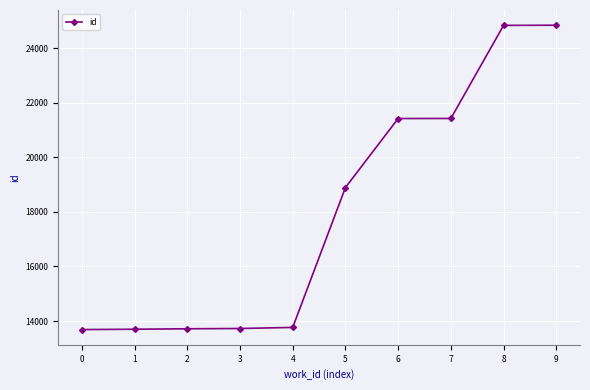

What is the smallest value displayed?

13687